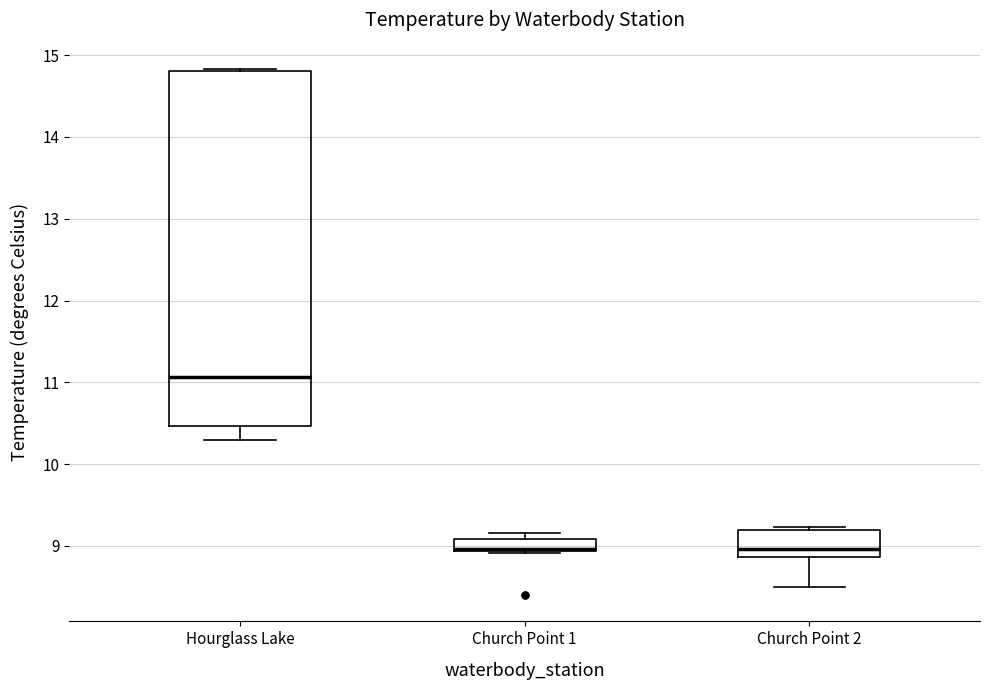

Where does the lower whisker of the box for Hourglass Lake end on the y-axis? The values are not printed on the chart, so give them approximately, as read against the axis.

10.3